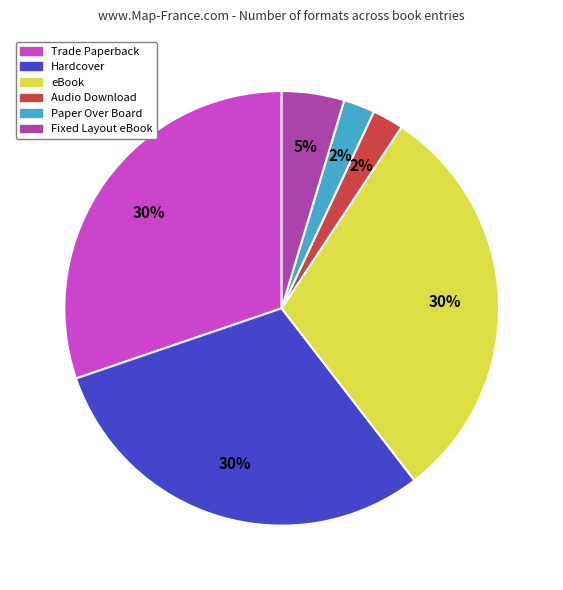

Count the number of slices in the pie.

6